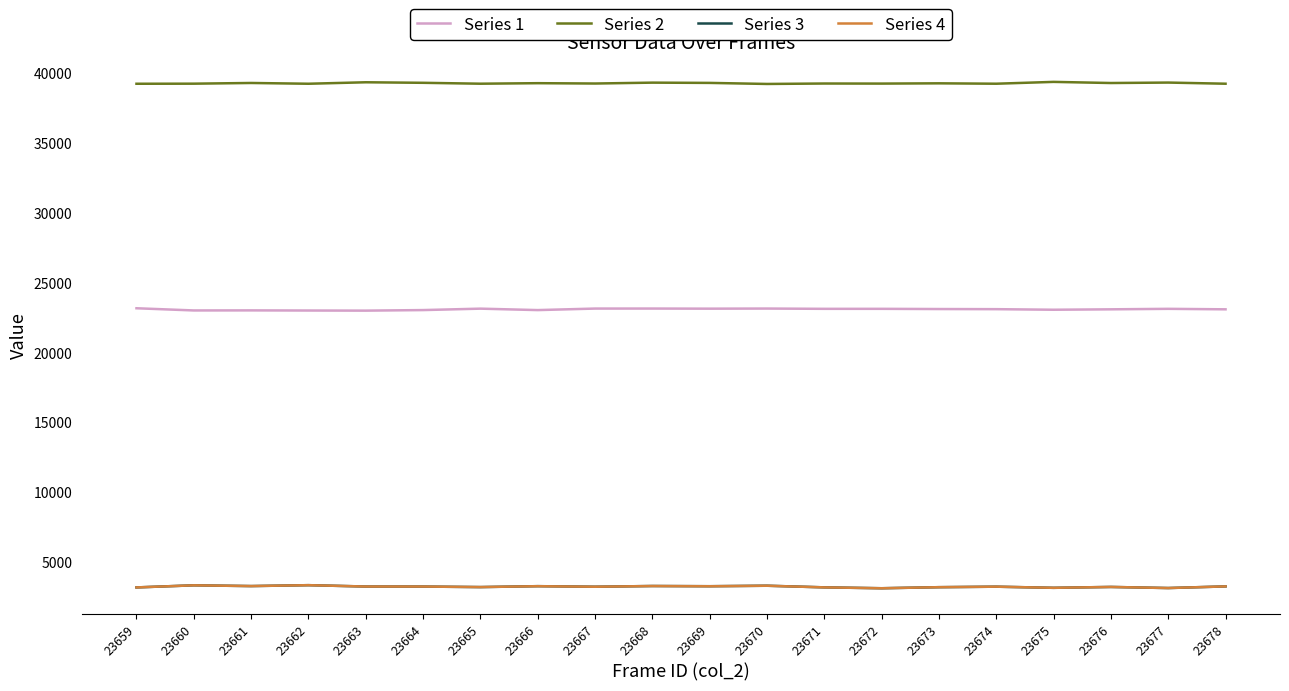

What is the spread (max minus min) of values at 23661?

36010